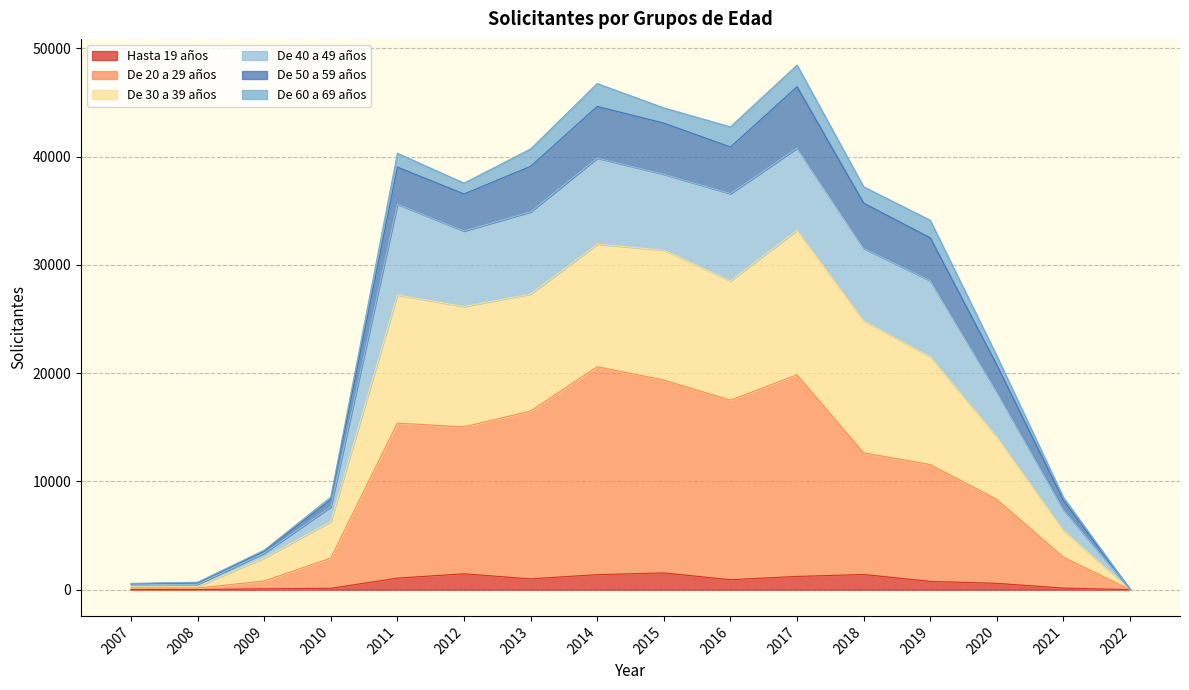

How many interior local valleys does the De 30 a 39 años series have?

2